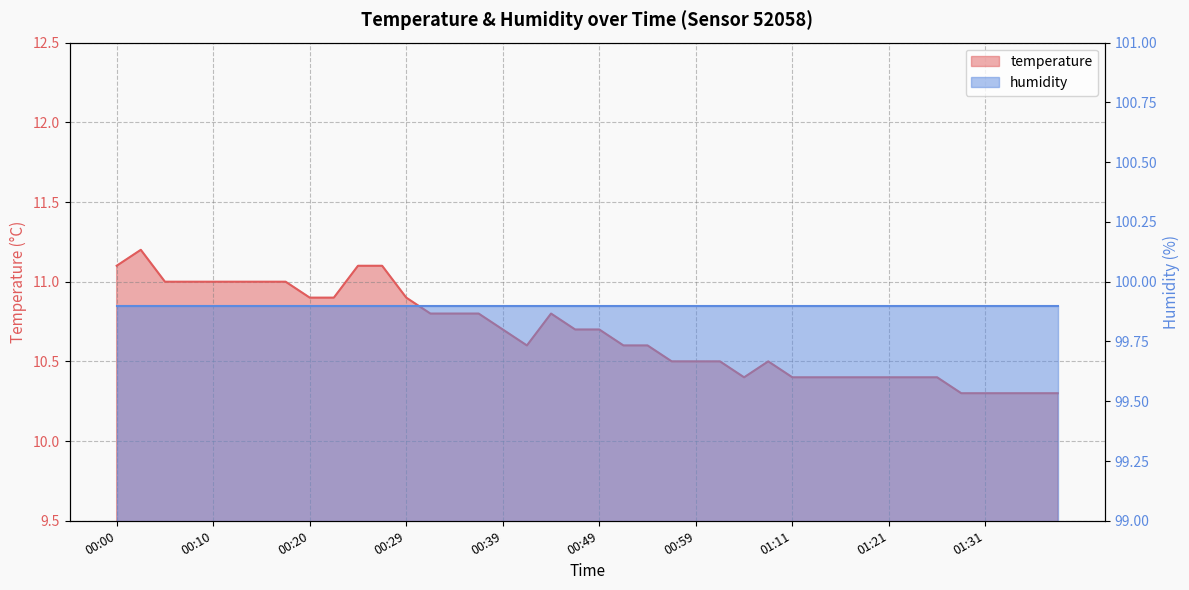

What position from the right is 01:19?

9